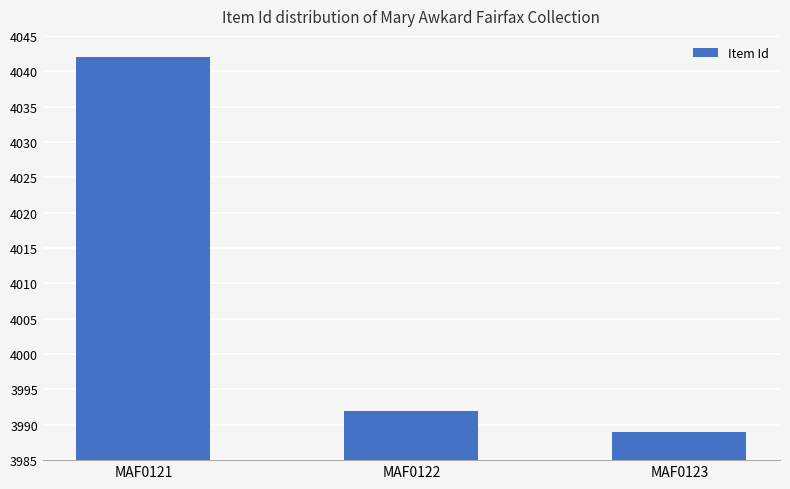

What is the value of the 1st bar from the left?

4042